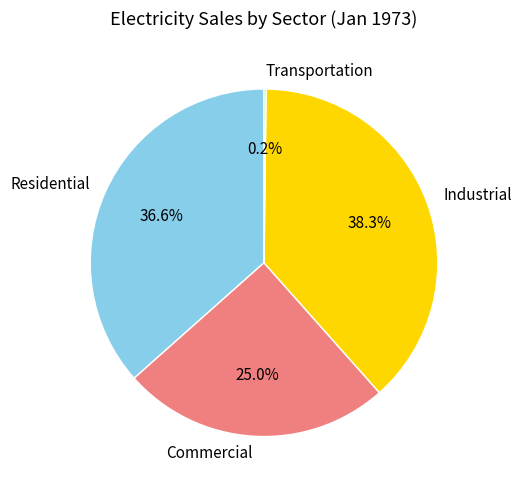

What is the largest slice in the pie chart?

Industrial